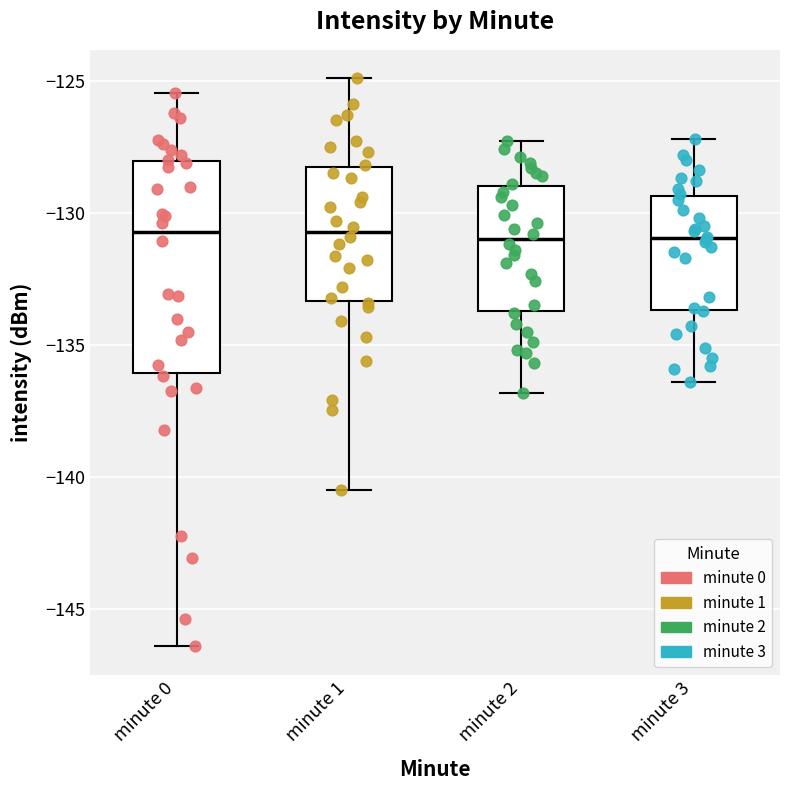

Reading left to right, transcribe this box plot: for each box, give where its median line is, the range the box spans, and where its two whiskers end, as read against the y-axis. The values are not printed on the chart, so give them approximately, as read against the axis.

minute 0: median -130.5, box -136.0 to -128.0, whiskers -146.5 to -125.5
minute 1: median -130.5, box -133.5 to -128.5, whiskers -140.5 to -125.0
minute 2: median -131.0, box -133.5 to -129.0, whiskers -137.0 to -127.5
minute 3: median -131.0, box -133.5 to -129.5, whiskers -136.5 to -127.0